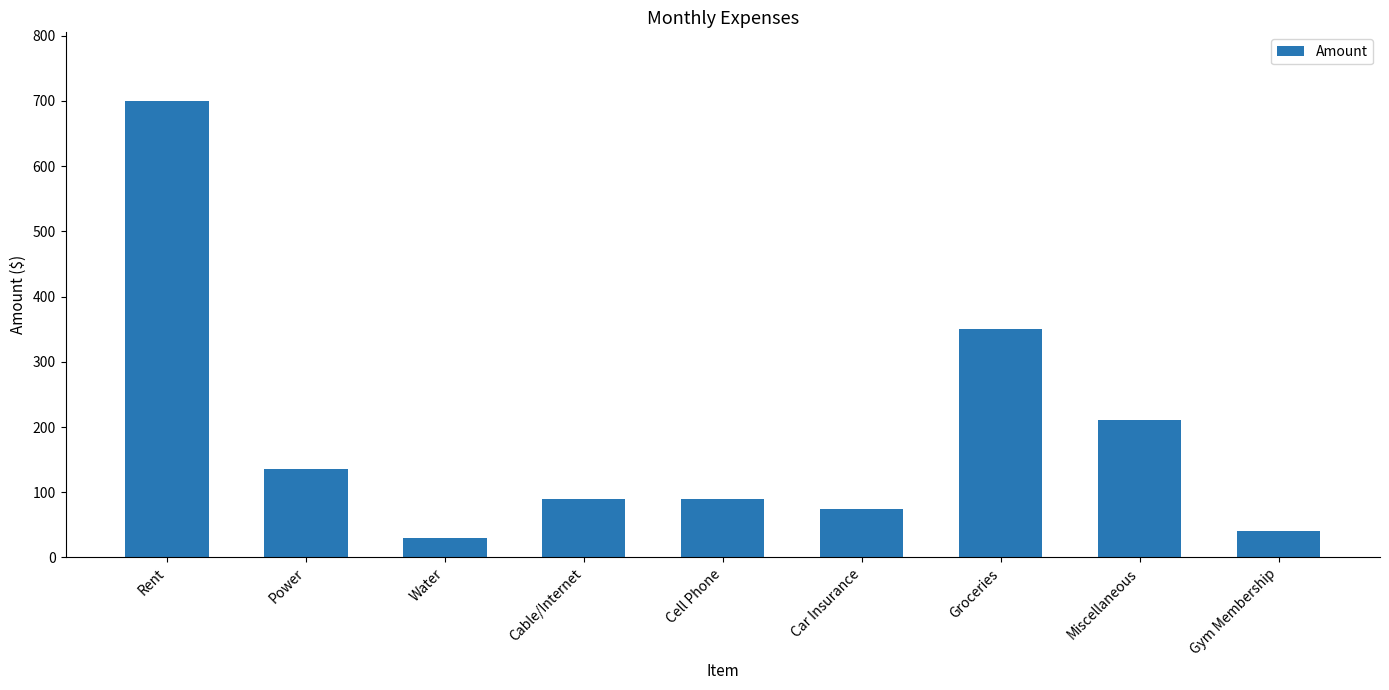

How many series are shown in this chart?

1